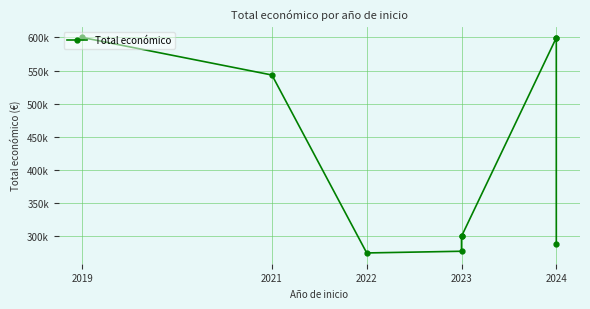

At which label does the data first exceed 299987?

2019